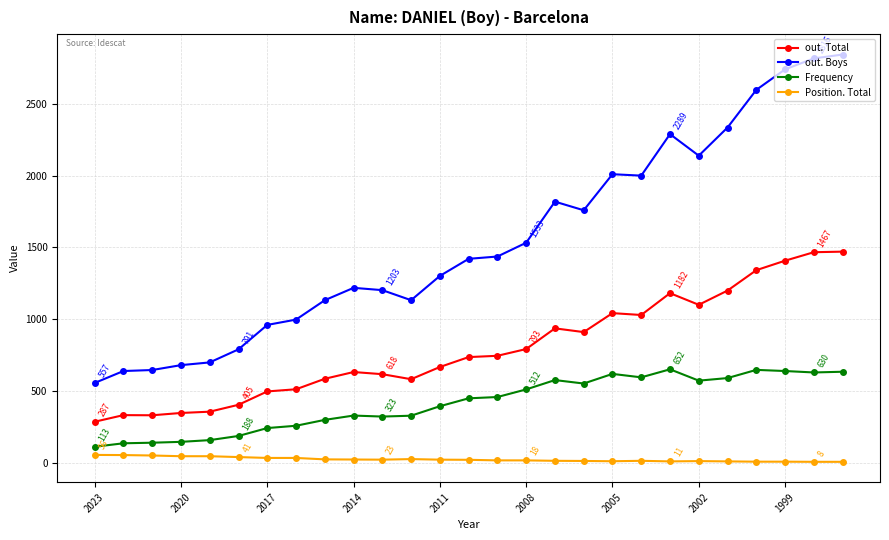

True or false: Frequency has more than 2 interior local peaks.

True